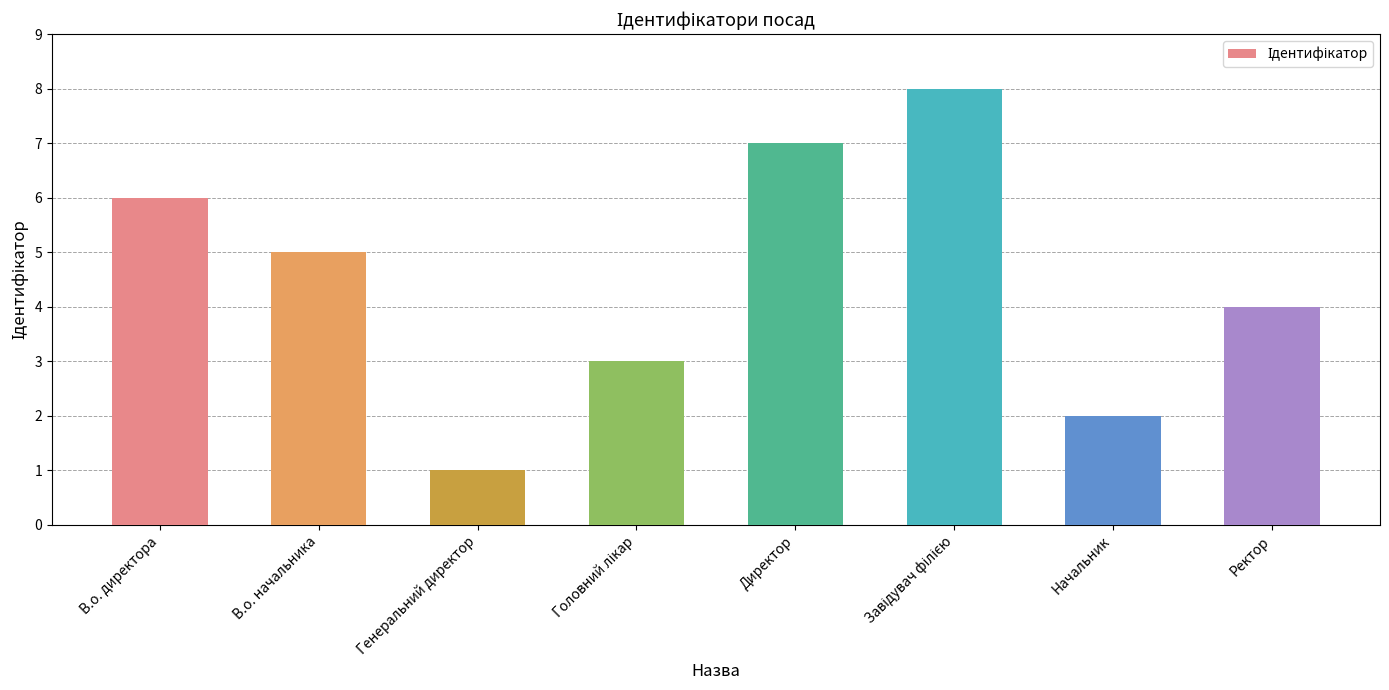

What is the difference between the maximum and minimum values?

7